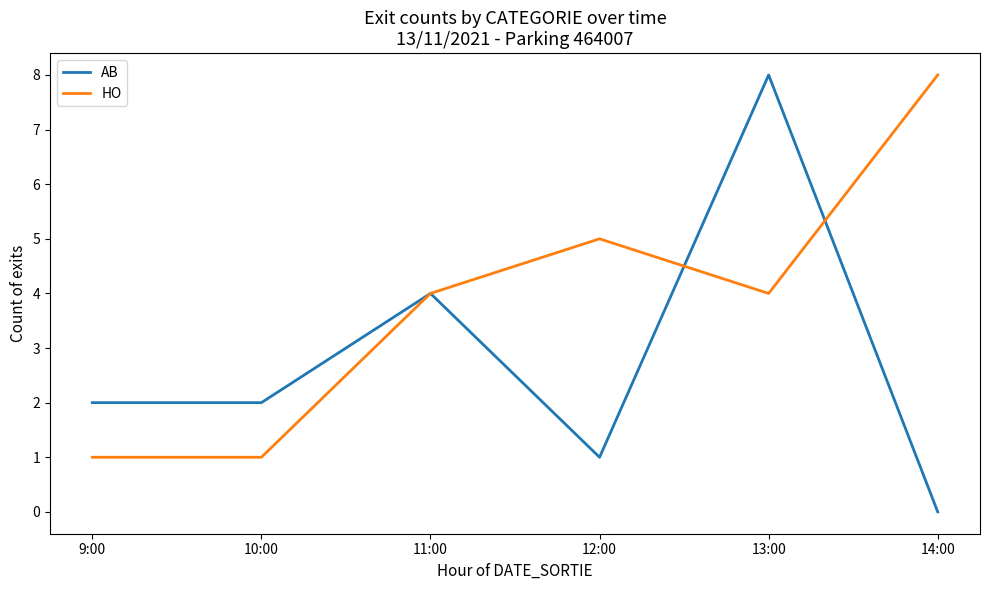

The HO series shows 2 at 12:00. True or false?

False